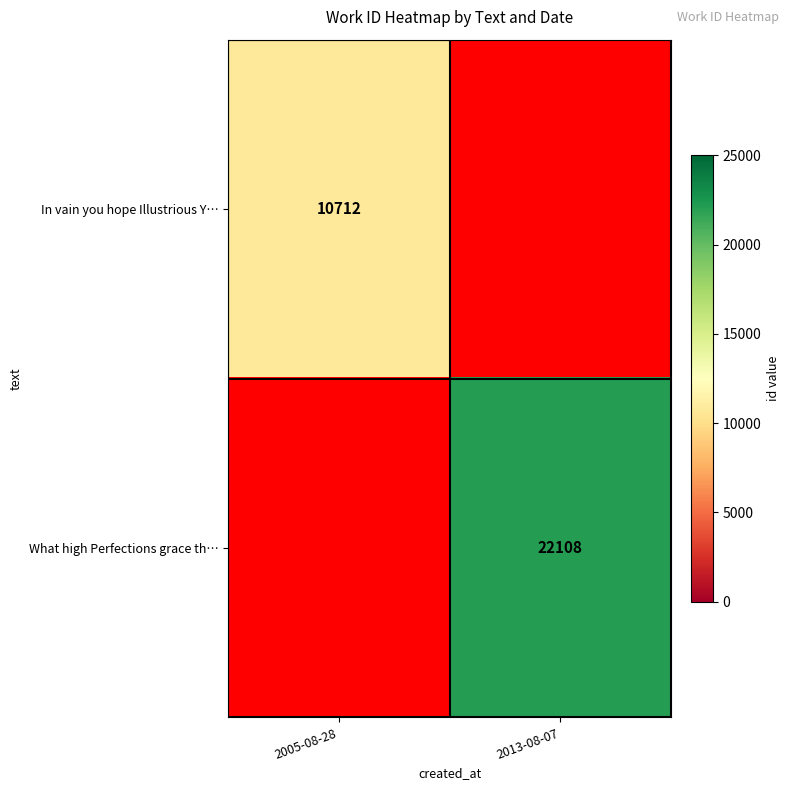

True or false: What high Perfections grace th… has a value of 22108 at 2013-08-07.

True